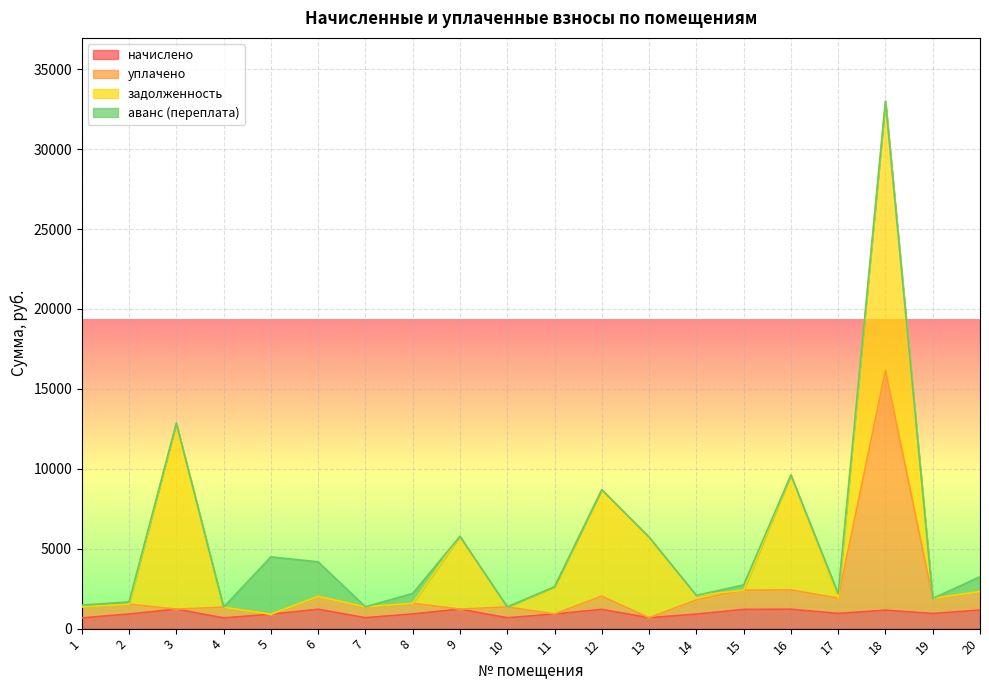

Where is the first local maximum for начислено?

3